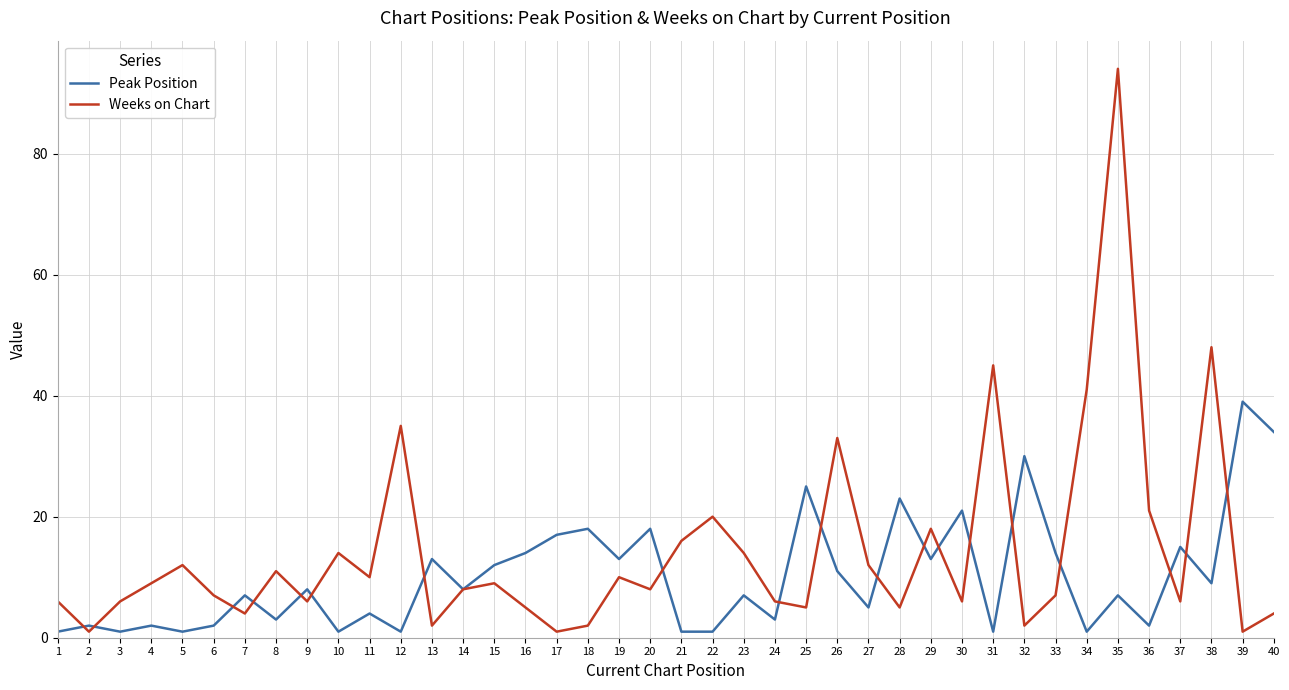

What is the difference between the maximum and minimum values in the Weeks on Chart series?

93